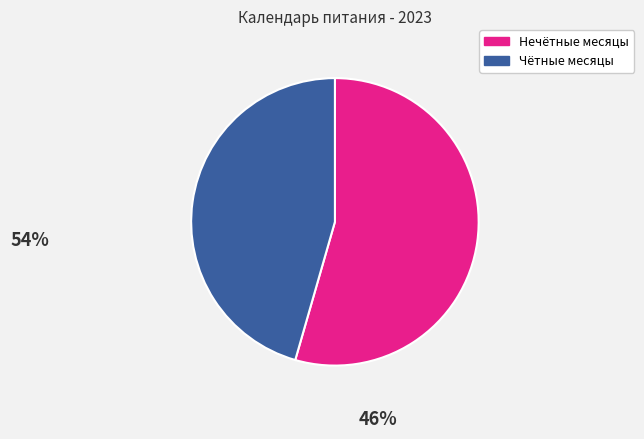

Is there a majority slice in this chart?

Yes